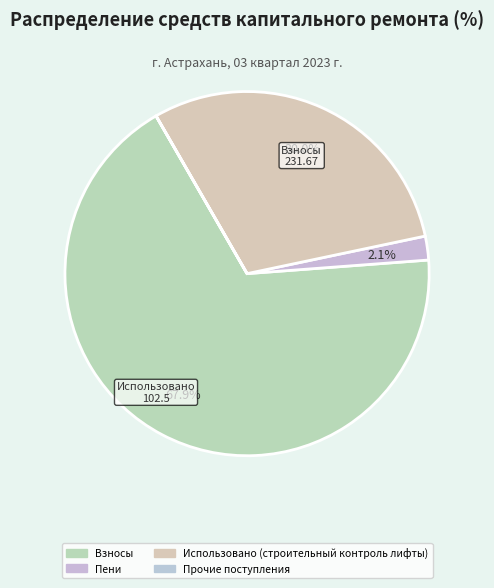

Is there any slice that represents more than half of the pie?

Yes